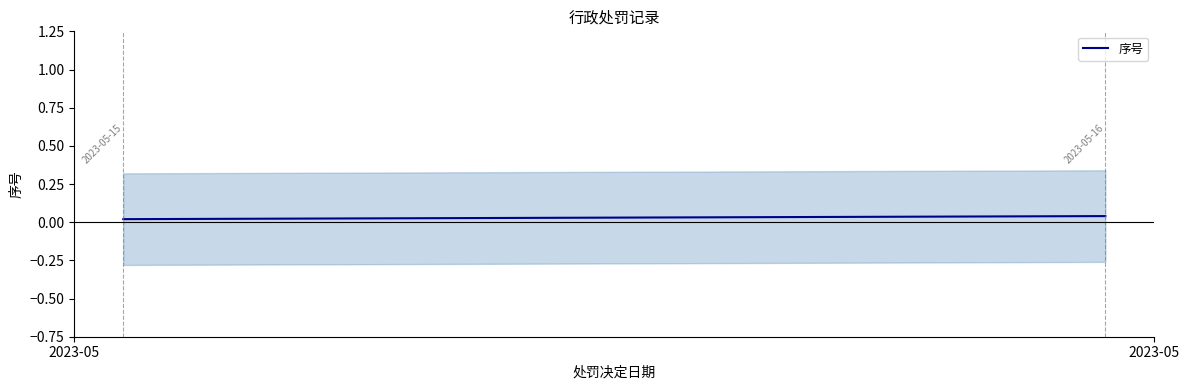

True or false: the data shows 0.0 at 2023-05.

False